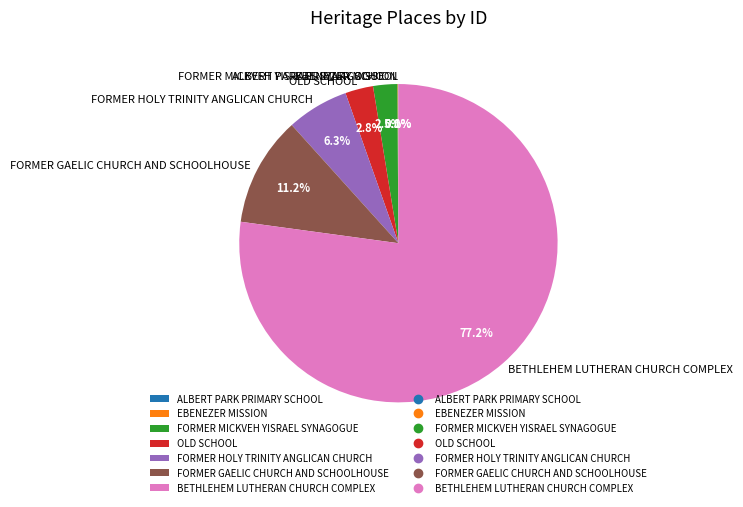

To the nearest percent, what is the average slice percentage?

14%